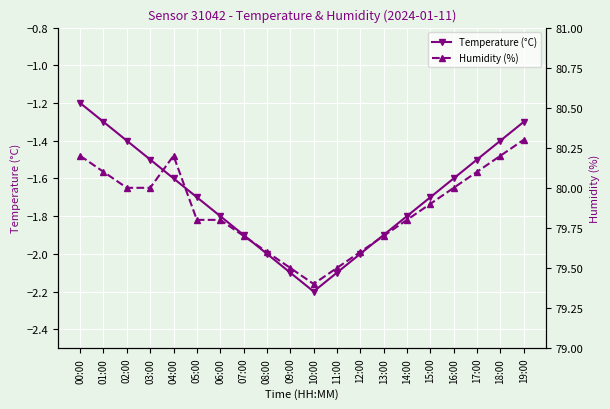

Reading left to right, what are all the values shown in this chart?

Temperature (°C): 00:00=-1.2	01:00=-1.3	02:00=-1.4	03:00=-1.5	04:00=-1.6	05:00=-1.7	06:00=-1.8	07:00=-1.9	08:00=-2.0	09:00=-2.1	10:00=-2.2	11:00=-2.1	12:00=-2.0	13:00=-1.9	14:00=-1.8	15:00=-1.7	16:00=-1.6	17:00=-1.5	18:00=-1.4	19:00=-1.3
Humidity (%): 00:00=80.2	01:00=80.1	02:00=80.0	03:00=80.0	04:00=80.2	05:00=79.8	06:00=79.8	07:00=79.7	08:00=79.6	09:00=79.5	10:00=79.4	11:00=79.5	12:00=79.6	13:00=79.7	14:00=79.8	15:00=79.9	16:00=80.0	17:00=80.1	18:00=80.2	19:00=80.3